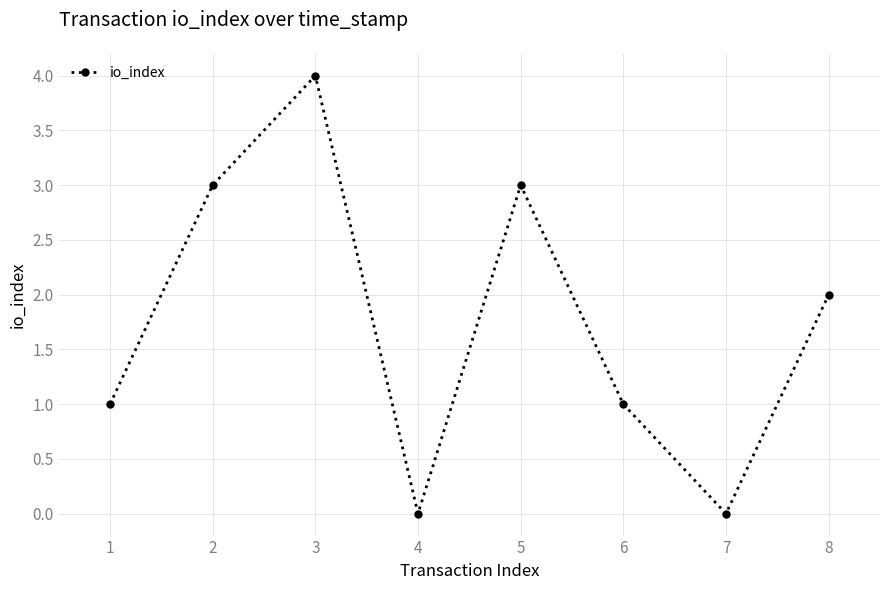

The chart shows a value of 1 at 6. True or false?

True